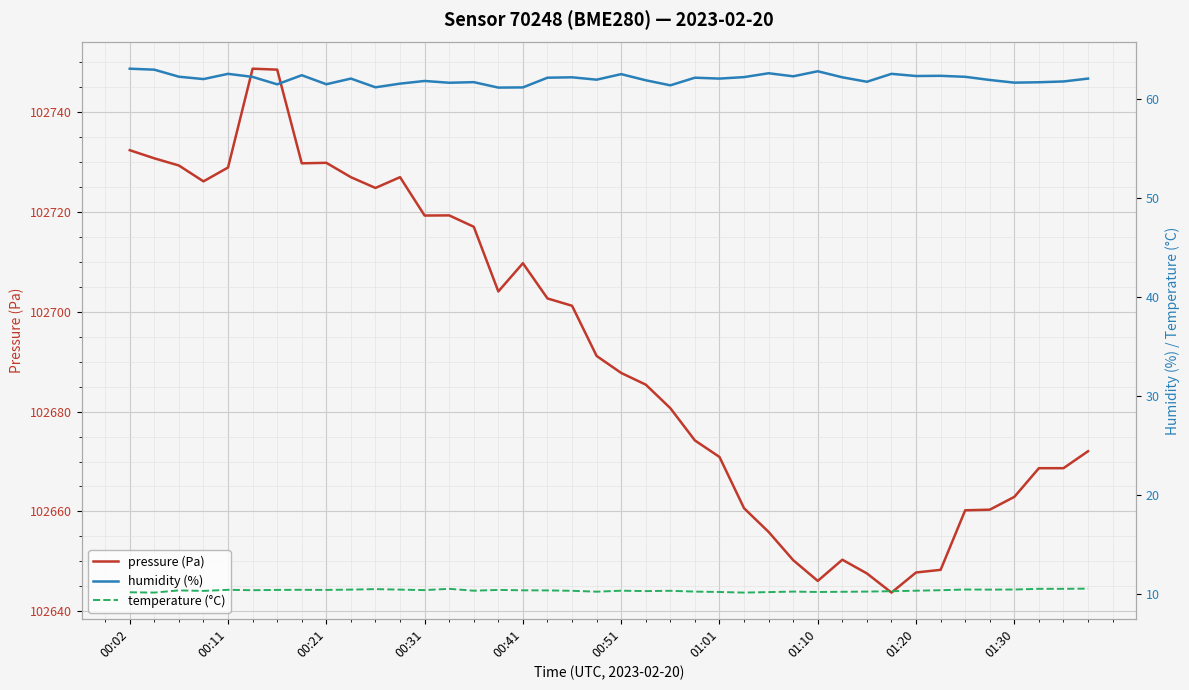

What is the highest value of the pressure (Pa) series?

102748.8